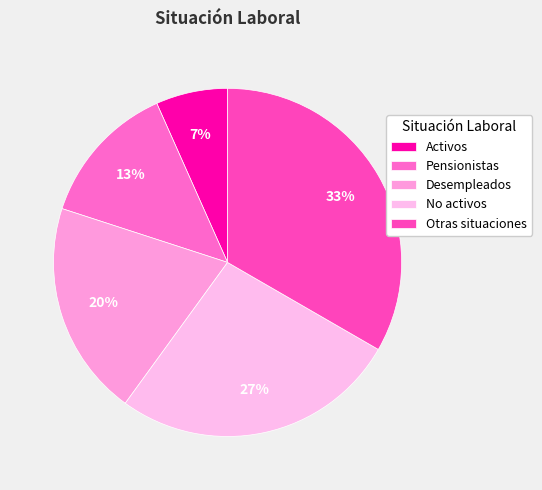

Combined, do No activos and Pensionistas account for over 50%?

No